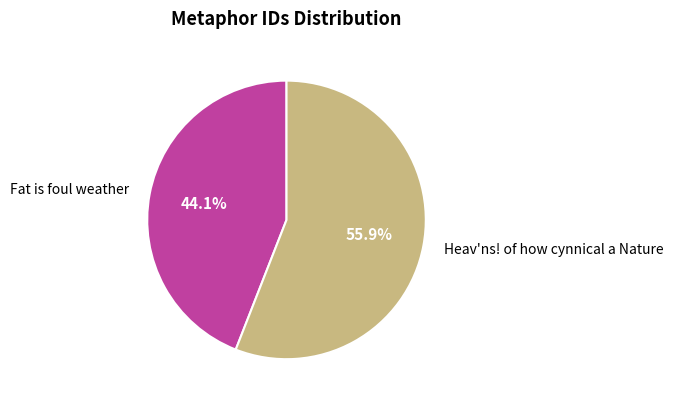

To the nearest percent, what is the combined percentage of Heav'ns! of how cynnical a Nature and Fat is foul weather?

100%